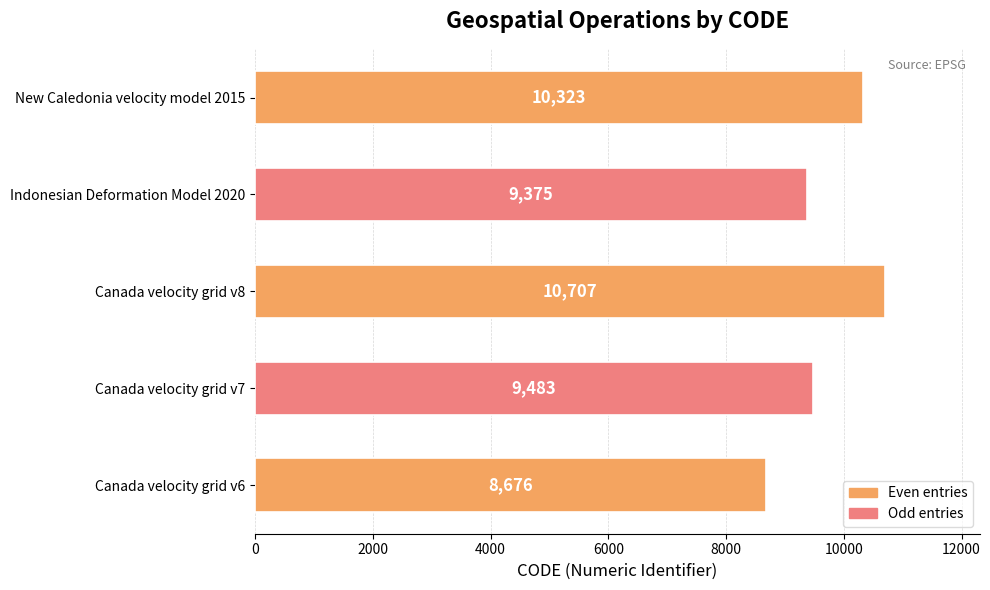

How many series are shown in this chart?

1